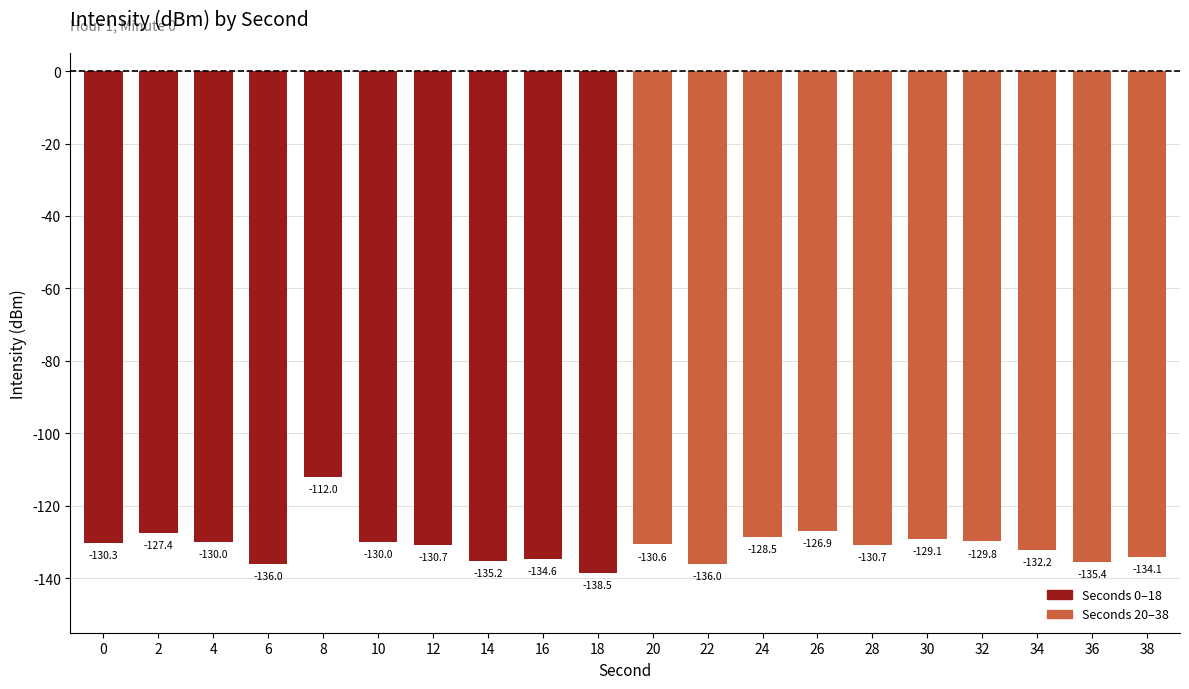

Reading right to left, list all the values displayed in this chart.

-134.1	-135.4	-132.2	-129.8	-129.1	-130.7	-126.9	-128.5	-136.0	-130.6	-138.5	-134.6	-135.2	-130.7	-130.0	-112.0	-136.0	-130.0	-127.4	-130.3